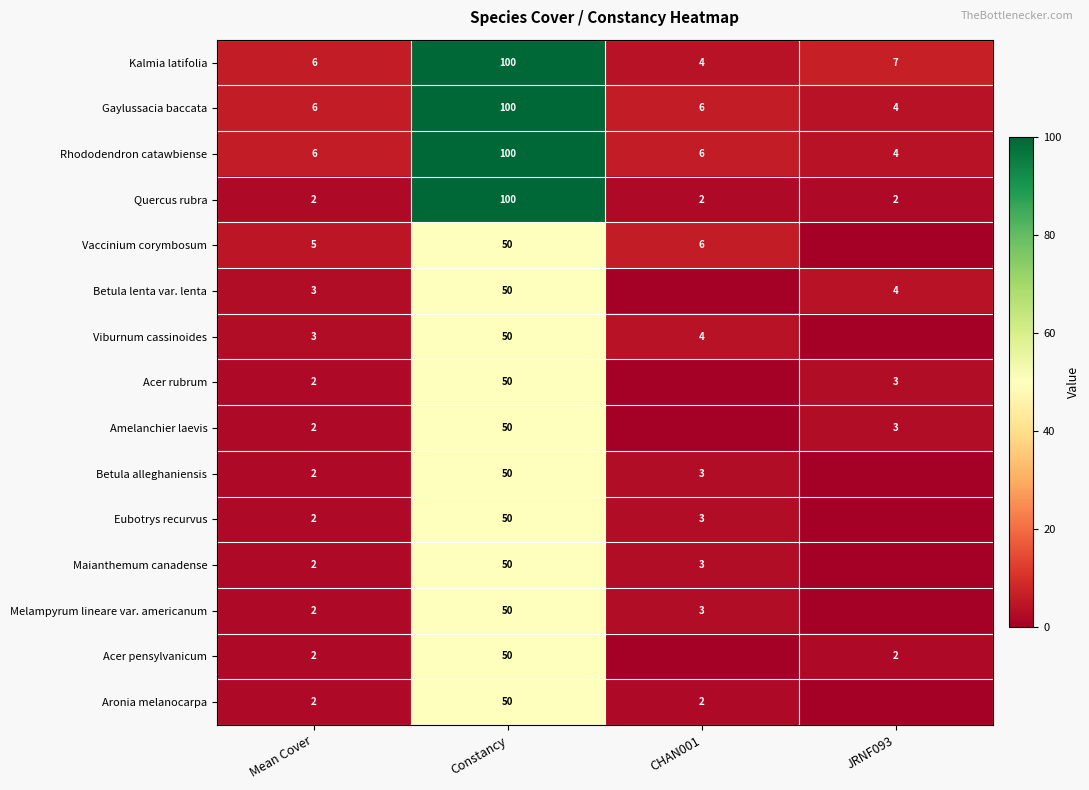

What is the difference between the maximum and minimum values in the Kalmia latifolia series?

96